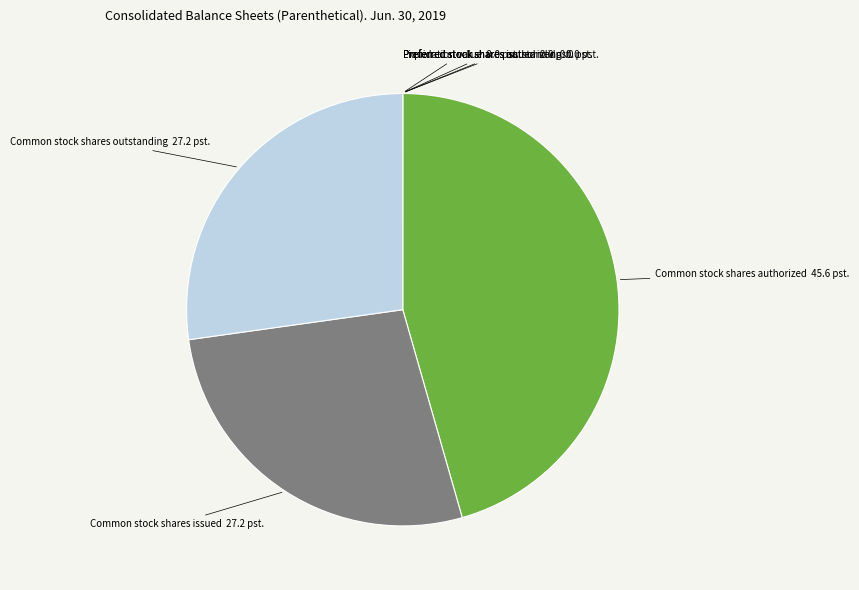

Which category has the biggest portion of the pie?

Common stock shares authorized